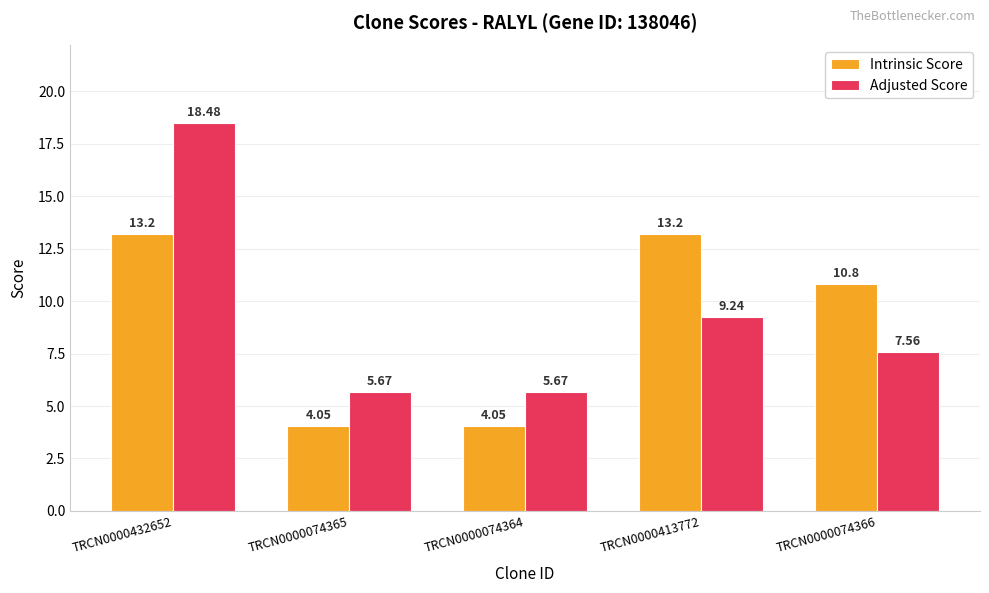

What is the difference between the maximum and minimum values in the Adjusted Score series?

12.8